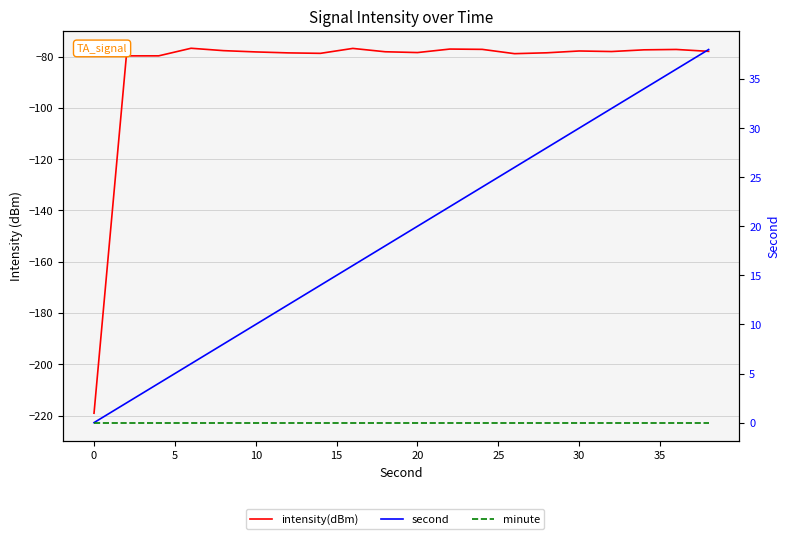

True or false: second and intensity(dBm) cross at least once.

False